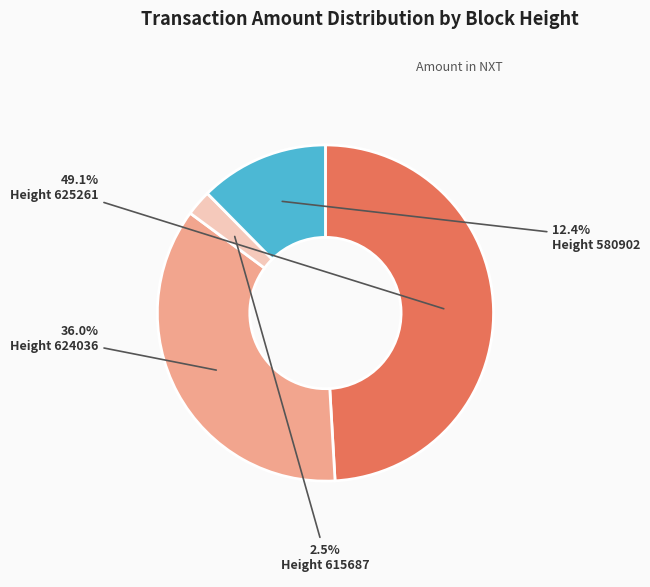

Is there any slice that represents more than half of the pie?

No